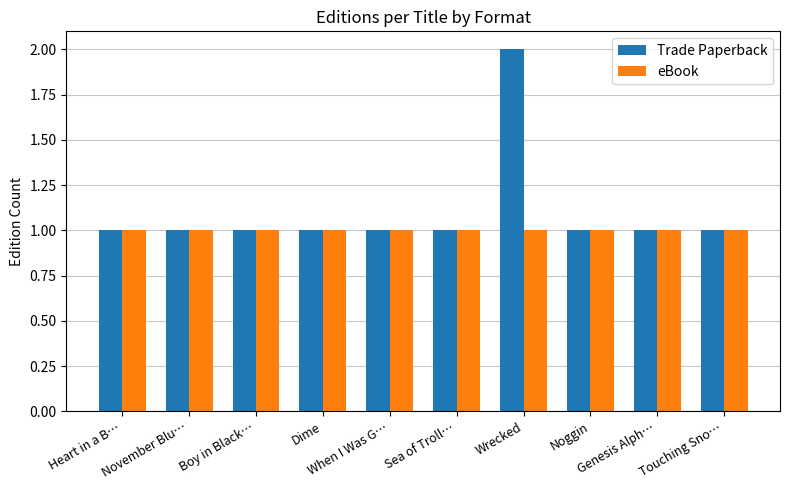

How many Trade Paperback values are between 1 and 2?

10